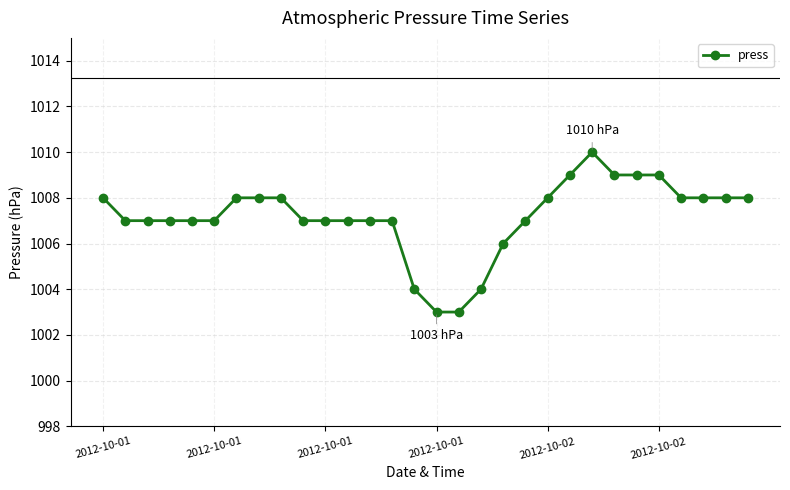

What is the difference between the second highest and minimum values?

6